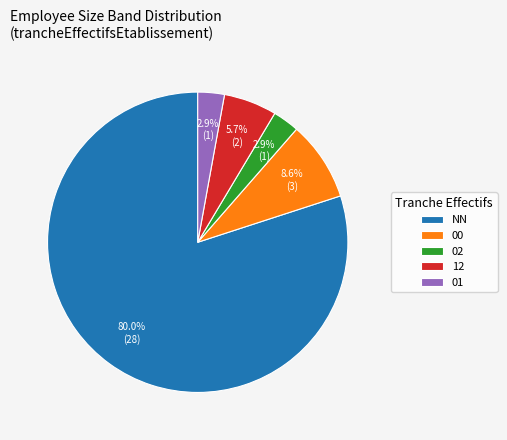

Between 12 and 00, which is larger?

00